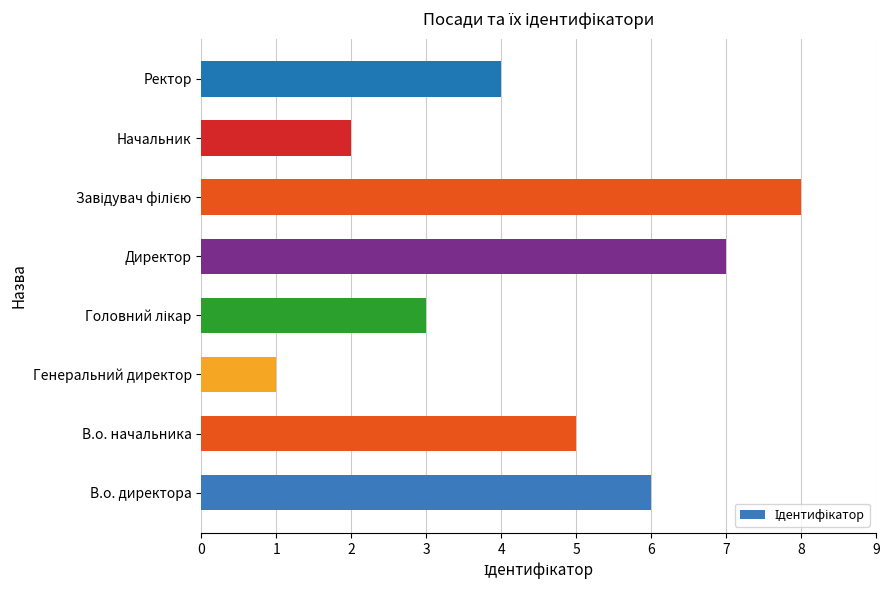

Does the chart contain stacked bars?

No